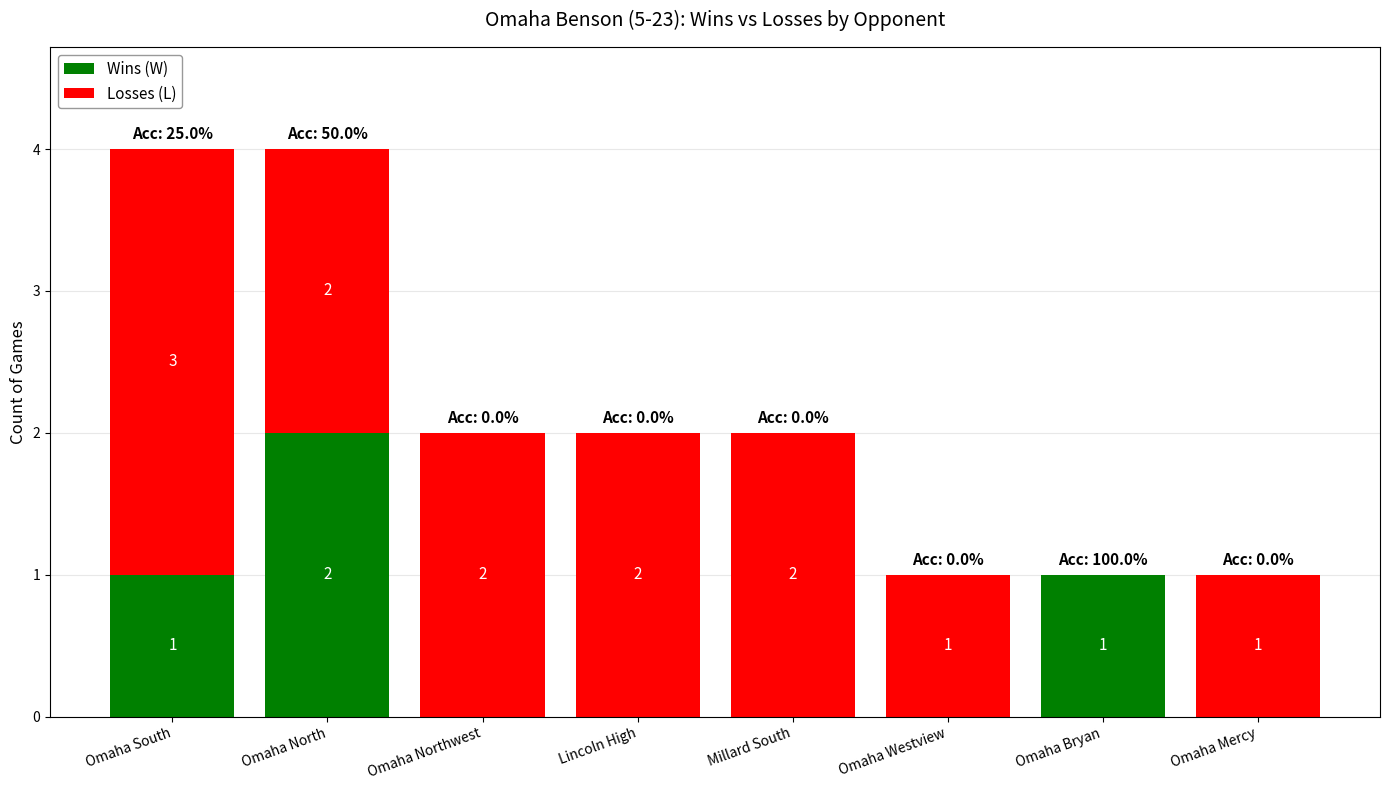

What is the sum of all Wins (W) values?

4